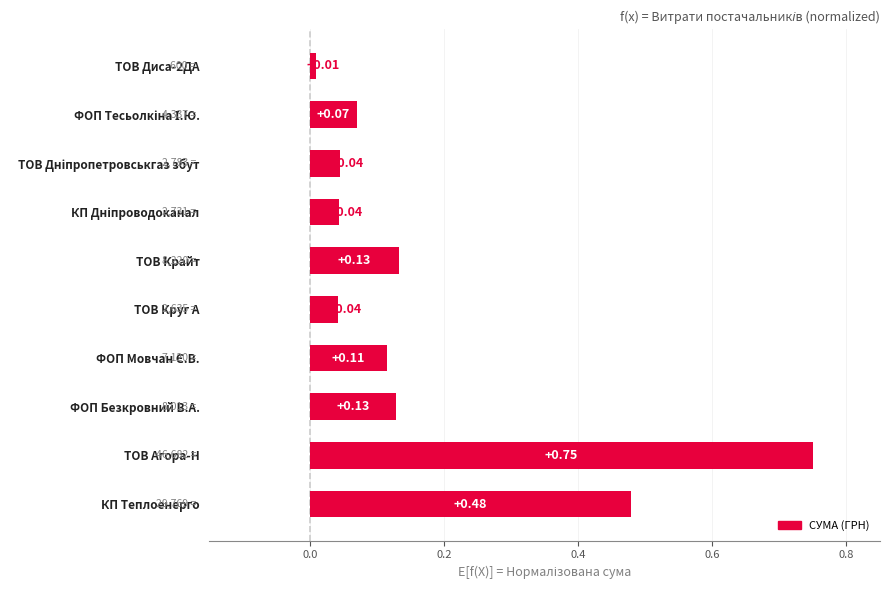

What is the sum of all values?

1.8